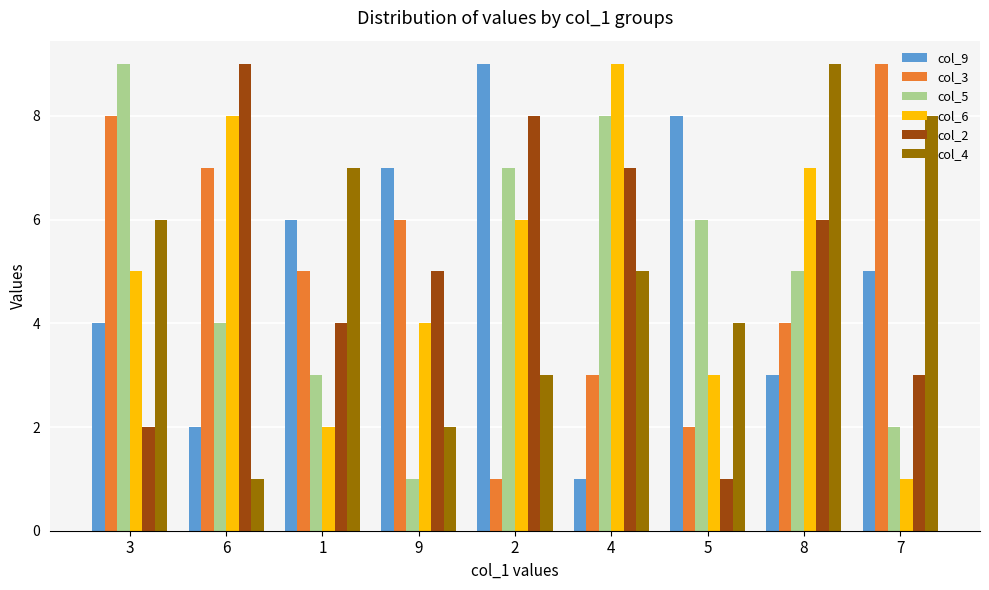

Is the value of col_4 at 3 greater than the value of col_2 at 4?

No